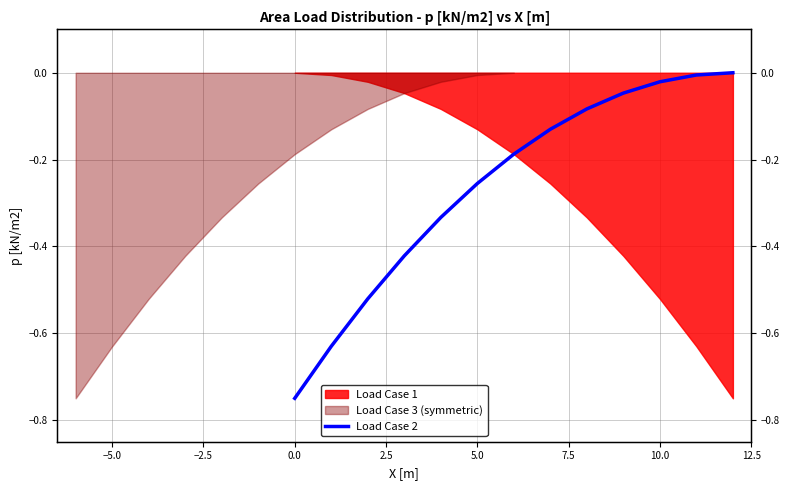

True or false: the data shows -0.4 at 5.0.

False